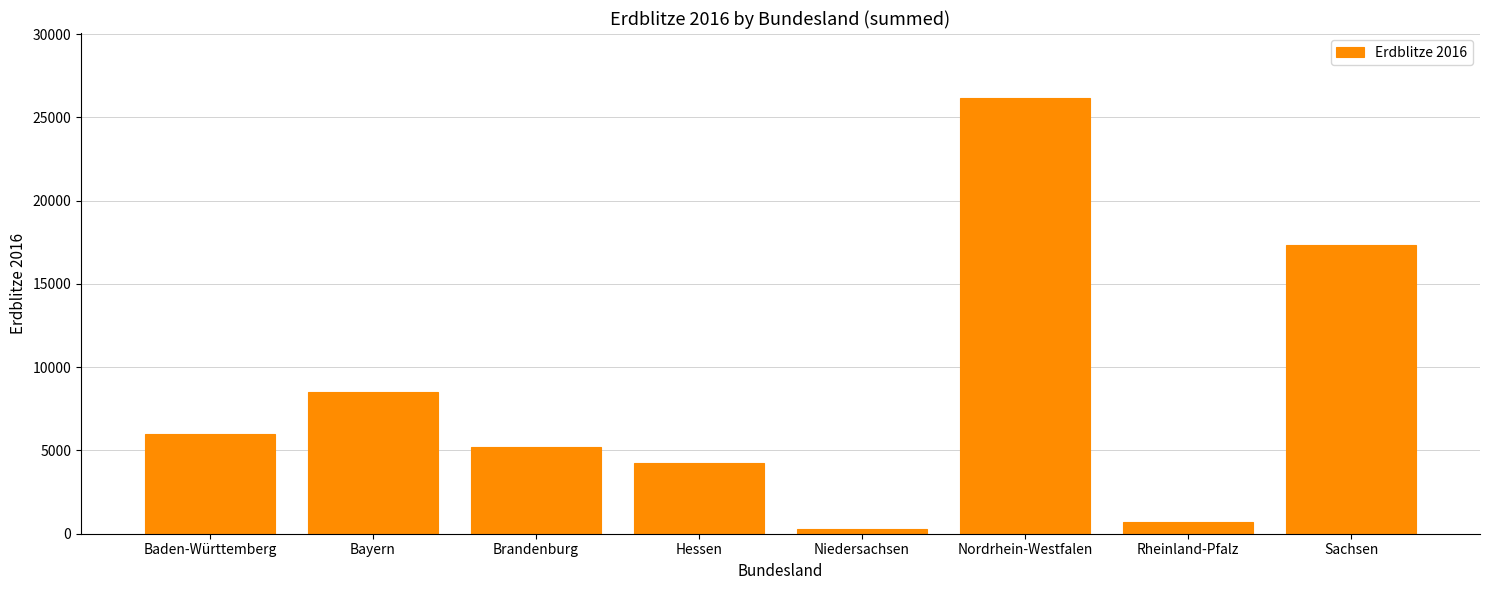

Which has a higher value, Sachsen or Brandenburg?

Sachsen